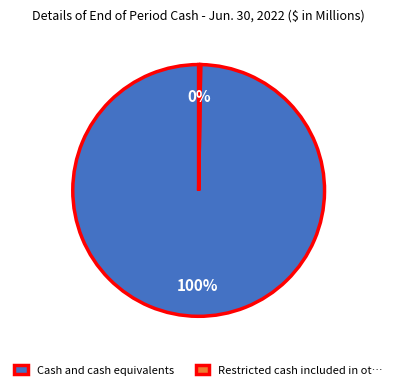

Which category has the biggest portion of the pie?

Cash and cash equivalents